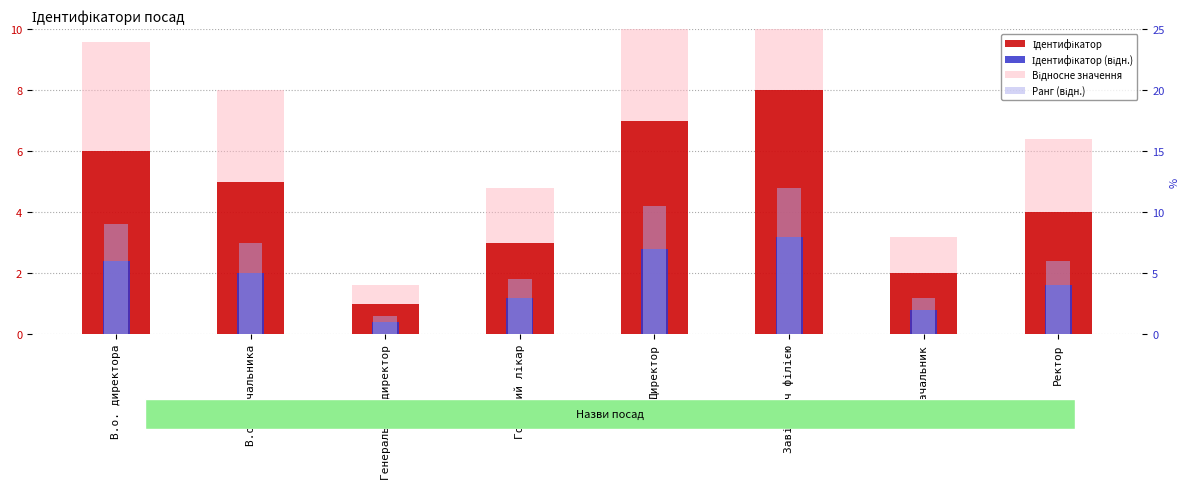

Does the chart contain stacked bars?

No